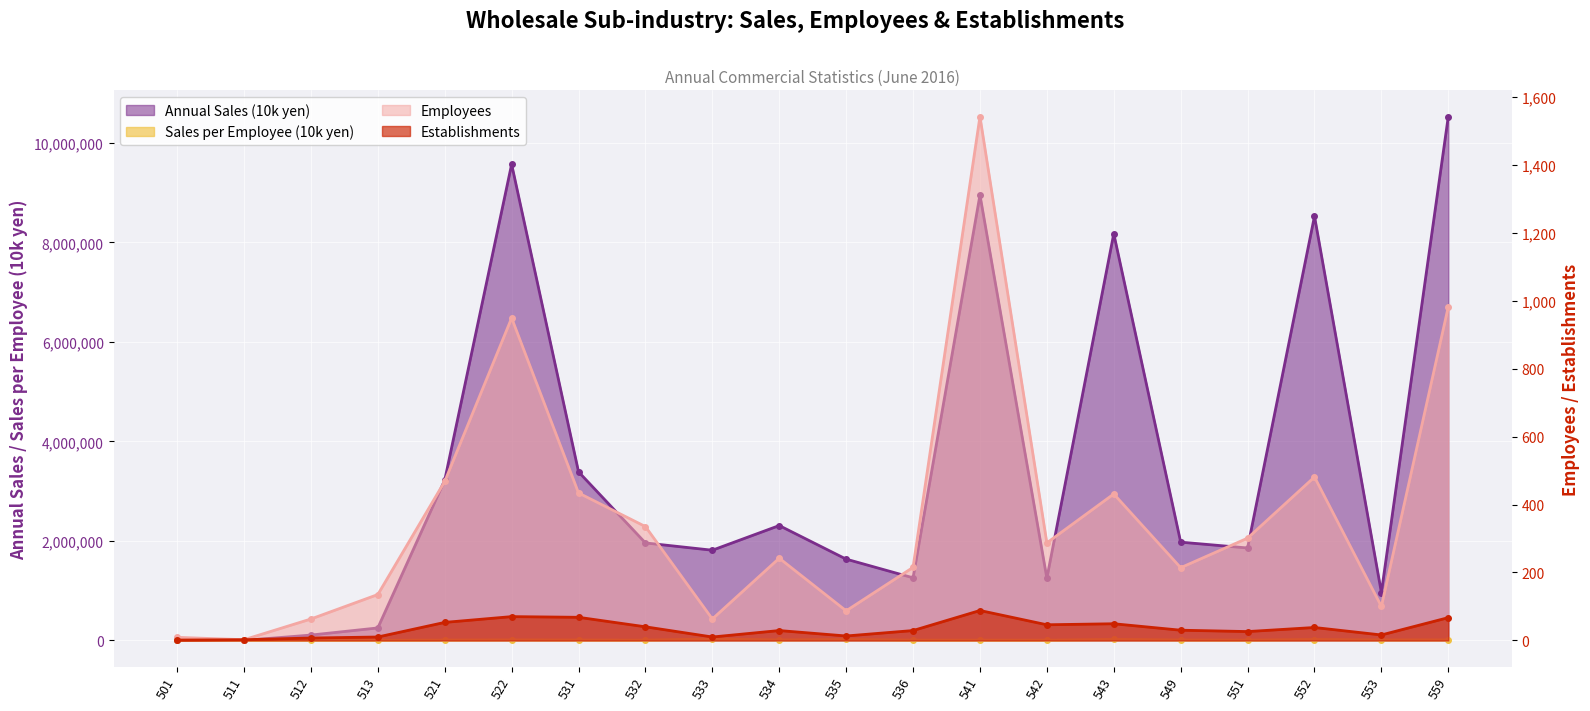

What is the spread (max minus min) of values at 549?

1974763